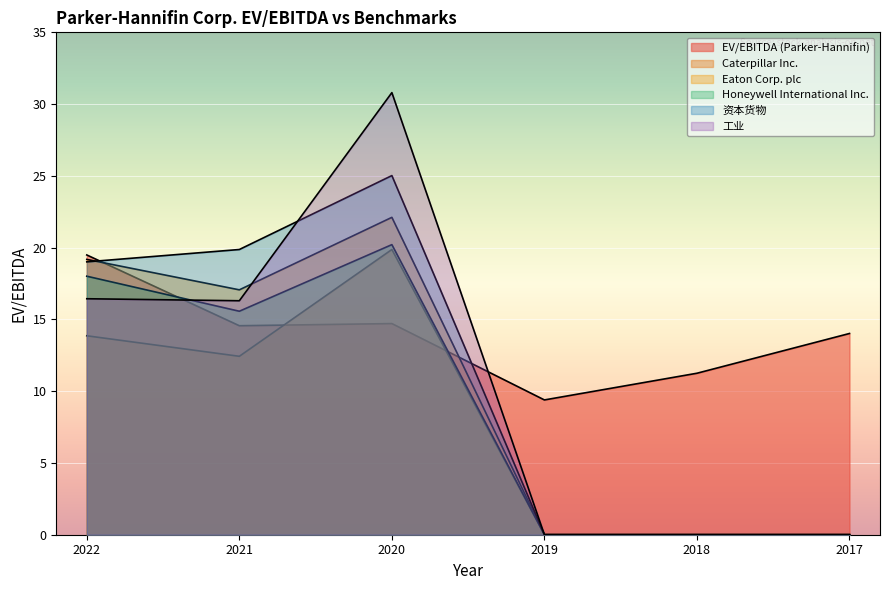

Which has a higher value, 2019 or 2020?

2020